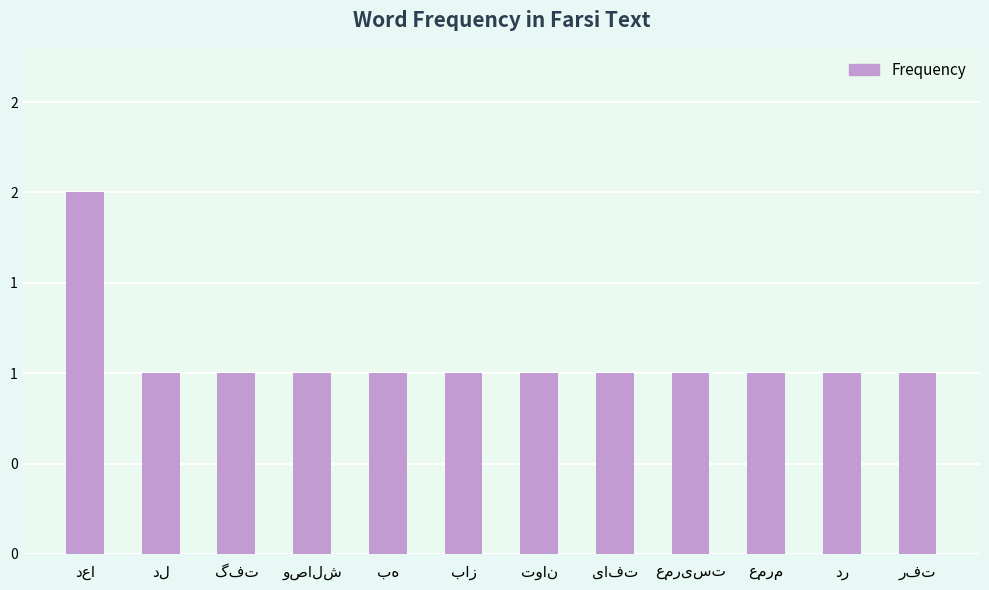

Reading left to right, what are all the values shown in this chart?

دعا=2	دل=1	گفت=1	وصالش=1	به=1	باز=1	توان=1	یافت=1	عمریست=1	عمرم=1	در=1	رفت=1